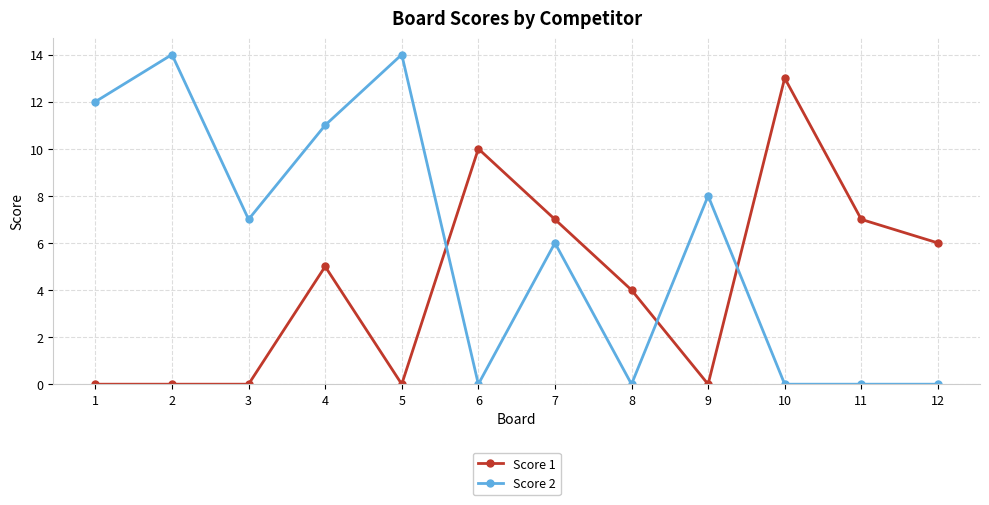

What is the sum of all Score 2 values?

72